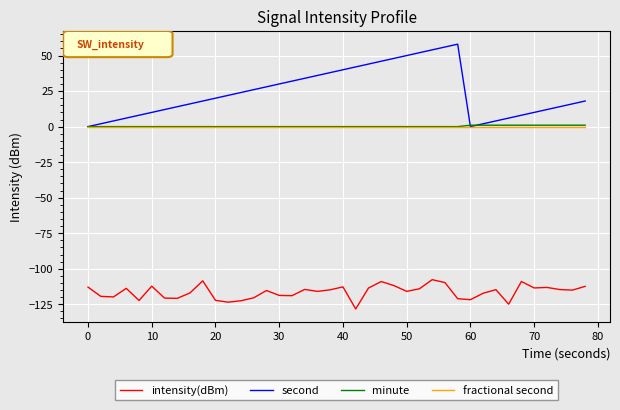

Which series has the widest spread of values?

second